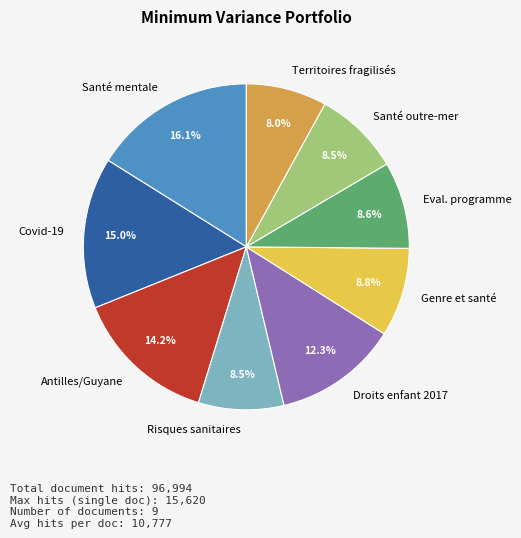

Is Territoires fragilisés the majority of the pie?

No